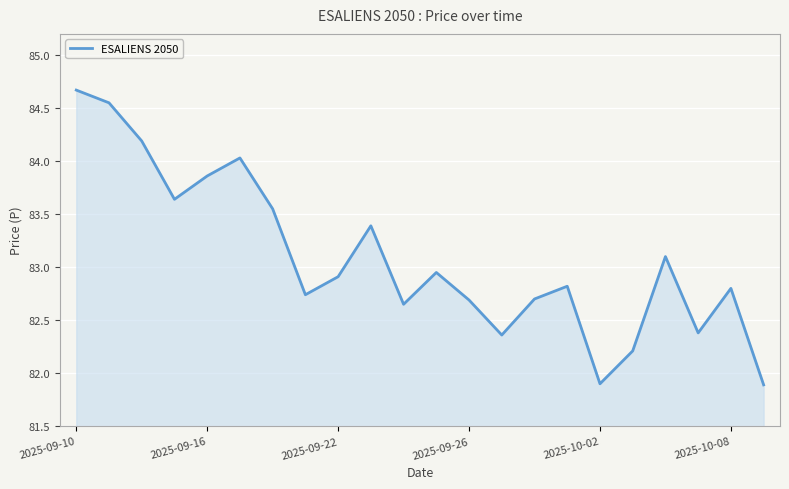

What is the minimum value shown in the chart?

81.9